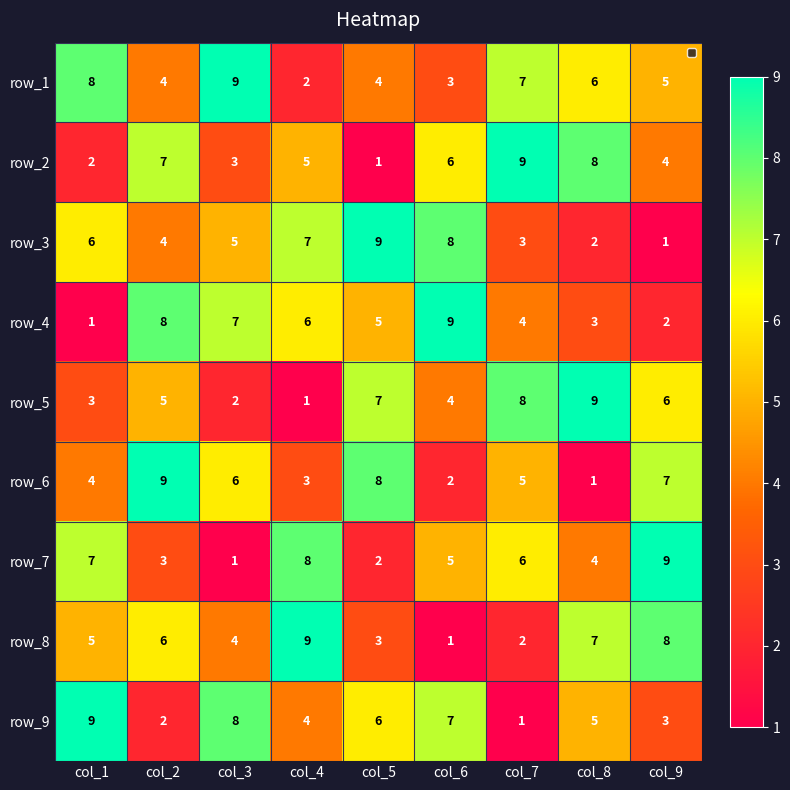

What is the total value across all series at col_8?

45